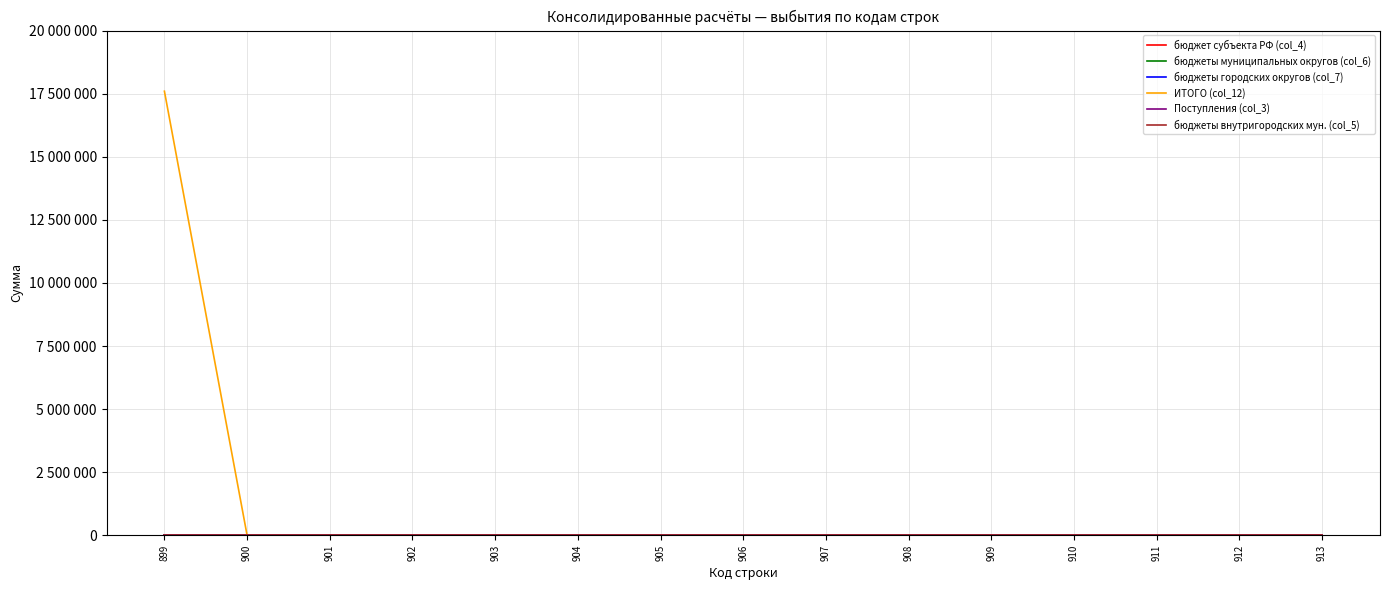

Does the chart display data point markers on the line(s)?

No